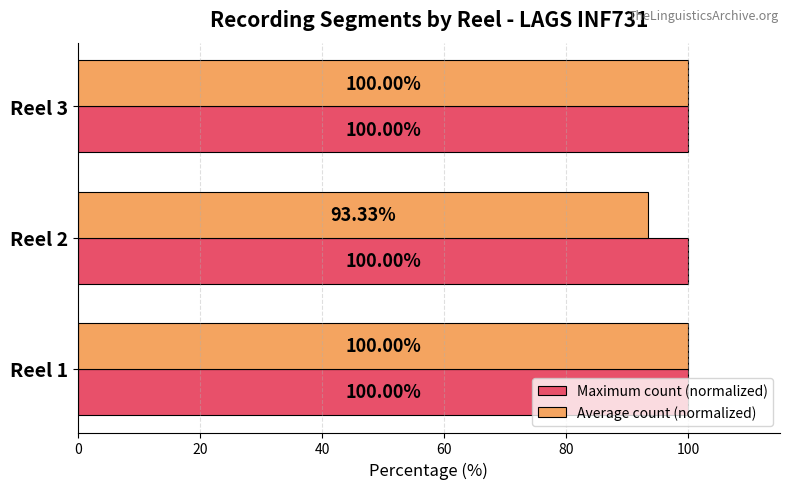

How many series are shown in this chart?

2